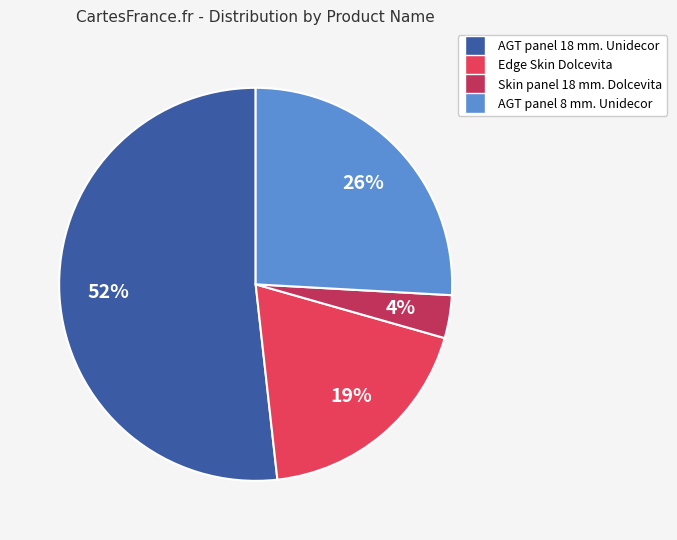

Do AGT panel 18 mm. Unidecor and Skin panel 18 mm. Dolcevita together represent more than half of the pie?

Yes